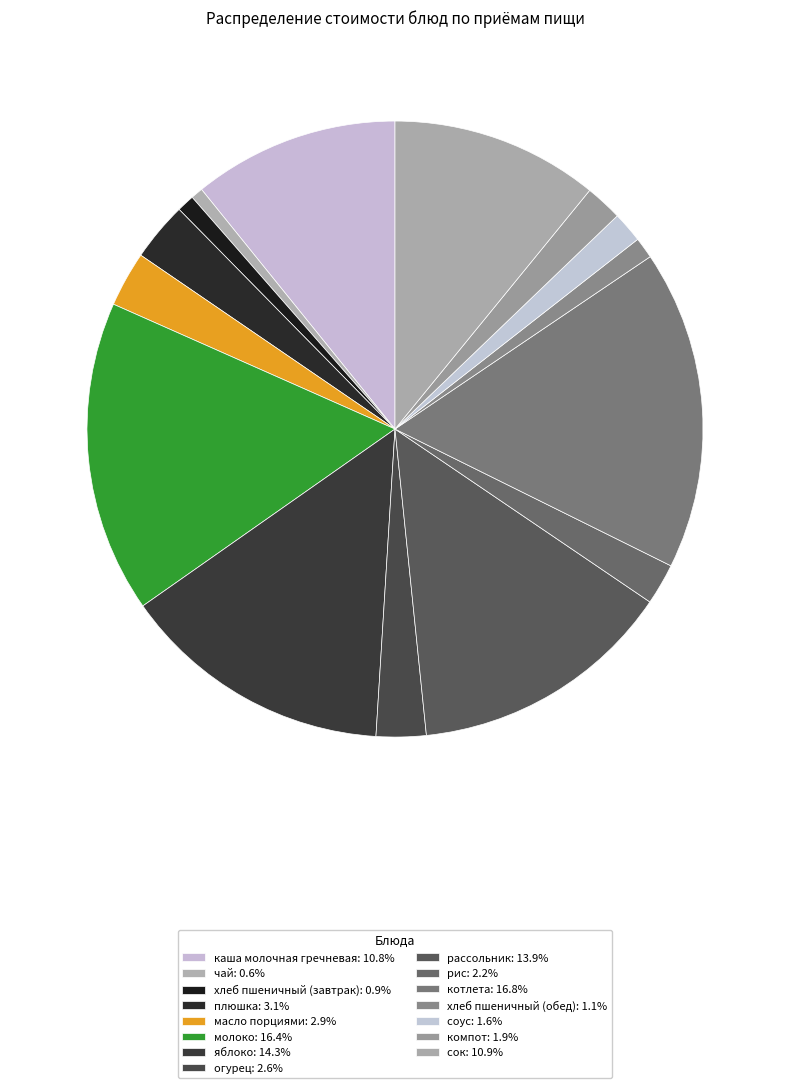

To the nearest percent, what is the difference between the плюшка and рис slice percentages?

1%